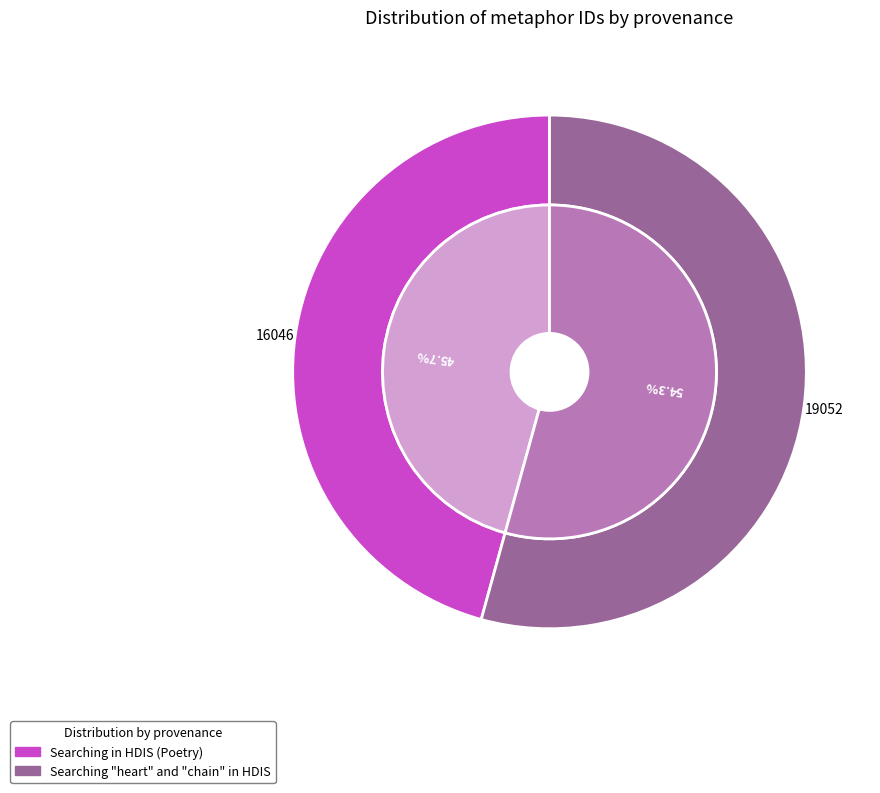

To the nearest percent, what is the difference between the largest and smallest slice percentages?

9%